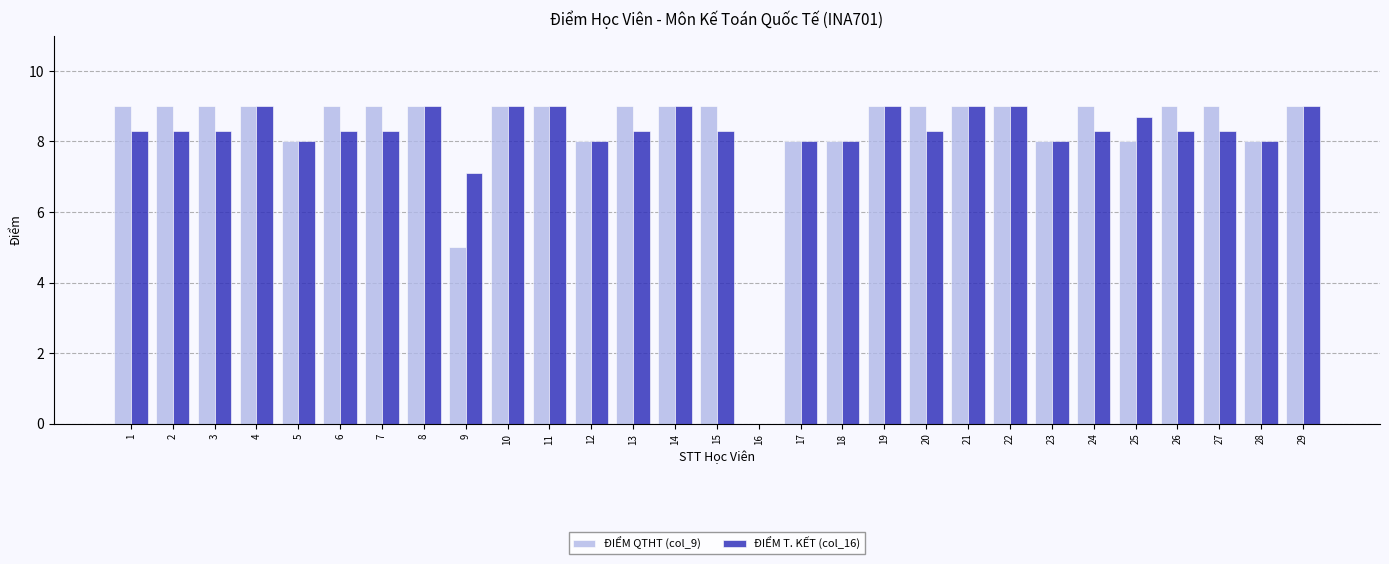

What is the total value across all series at 10?

18.0